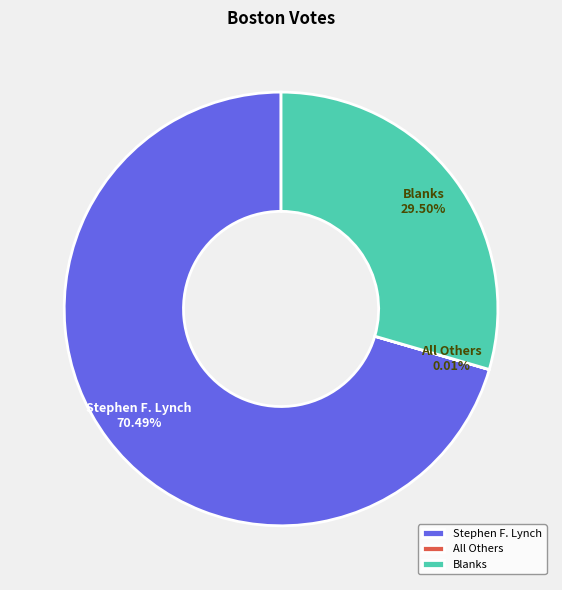

To the nearest percent, what is the difference between the largest and smallest slice percentages?

70%